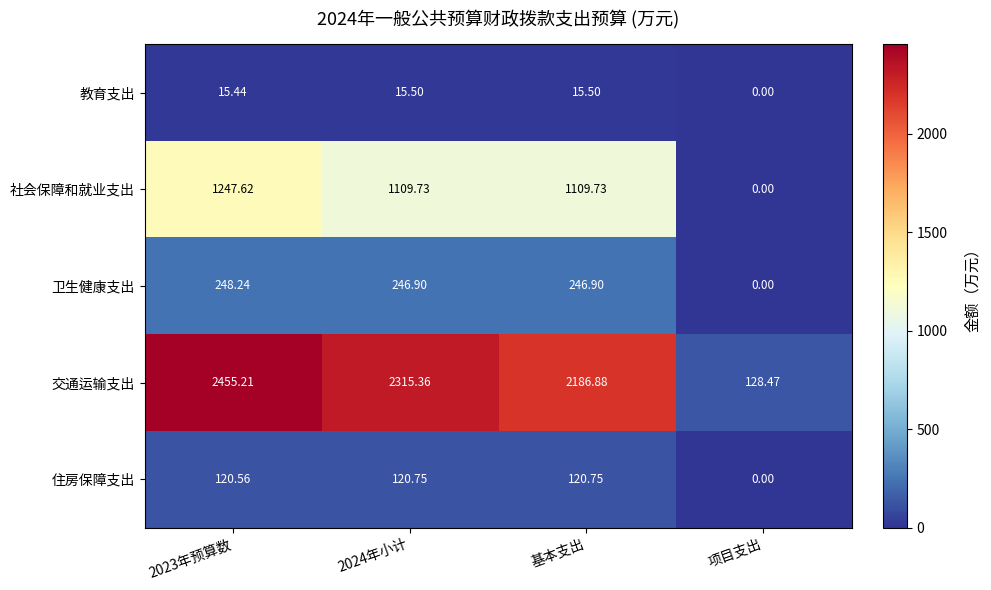

What is the total value across all series at 2024年小计?

3808.2